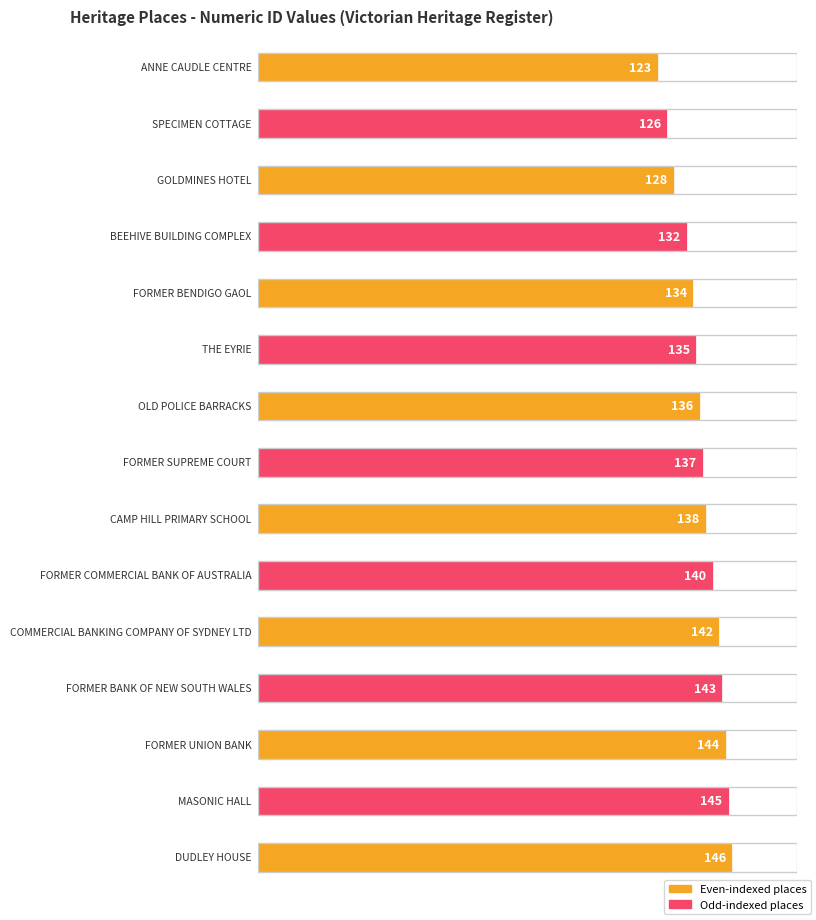

Approximately how many times larger is the value at FORMER BENDIGO GAOL compared to MASONIC HALL?

0.9